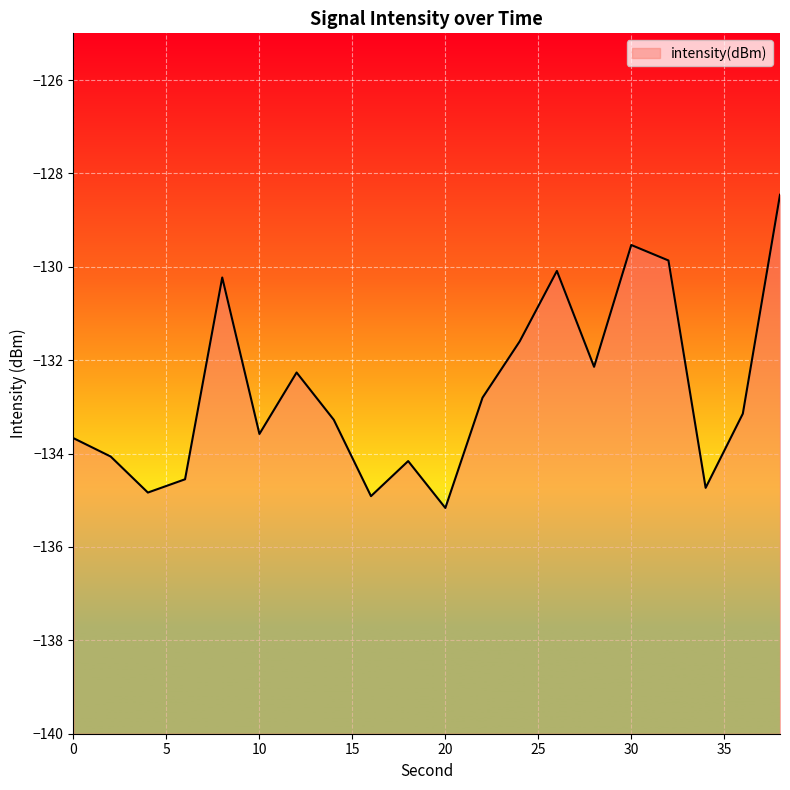

Is it true that the value at 22 is -51.7?

False